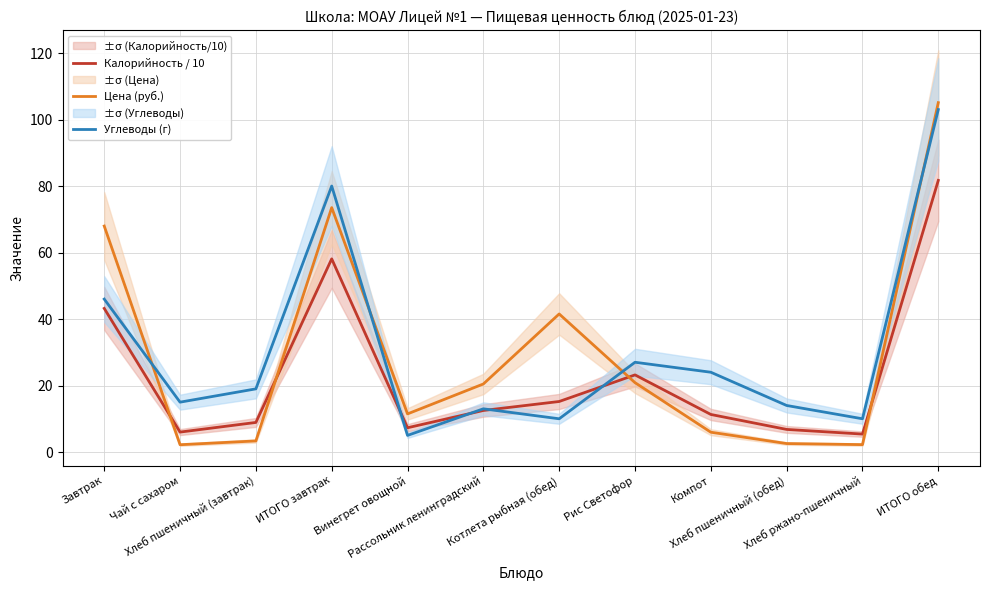

Is it true that Углеводы (г) equals 5.0 at Винегрет овощной?

True